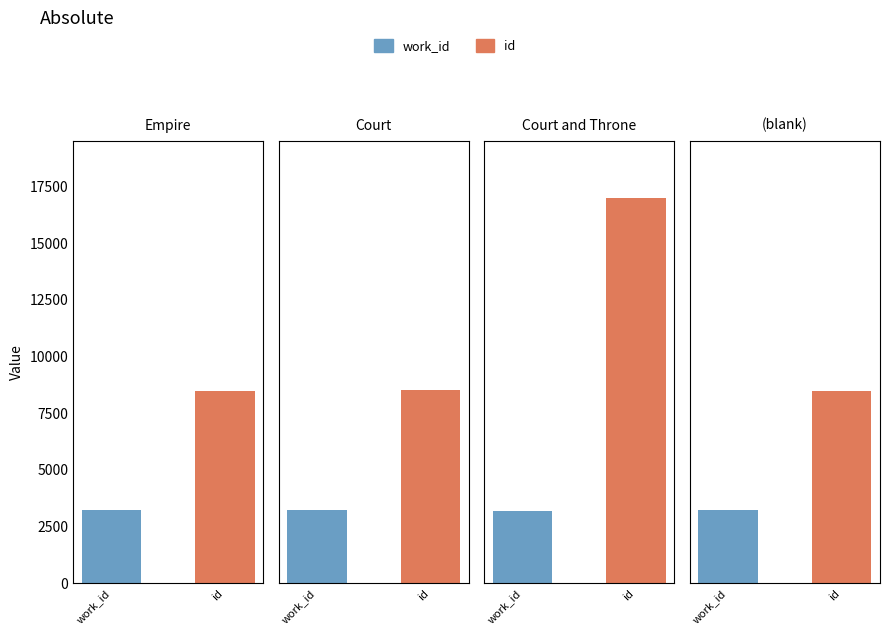

What is the maximum value for work_id?

3247